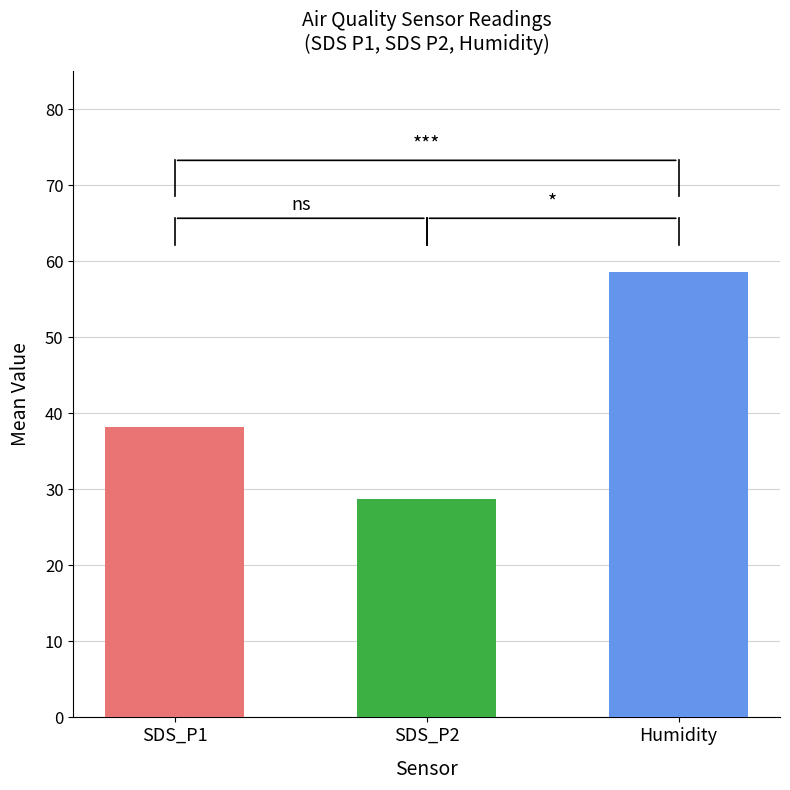

Which series has the largest range (max minus min)?

Humidity